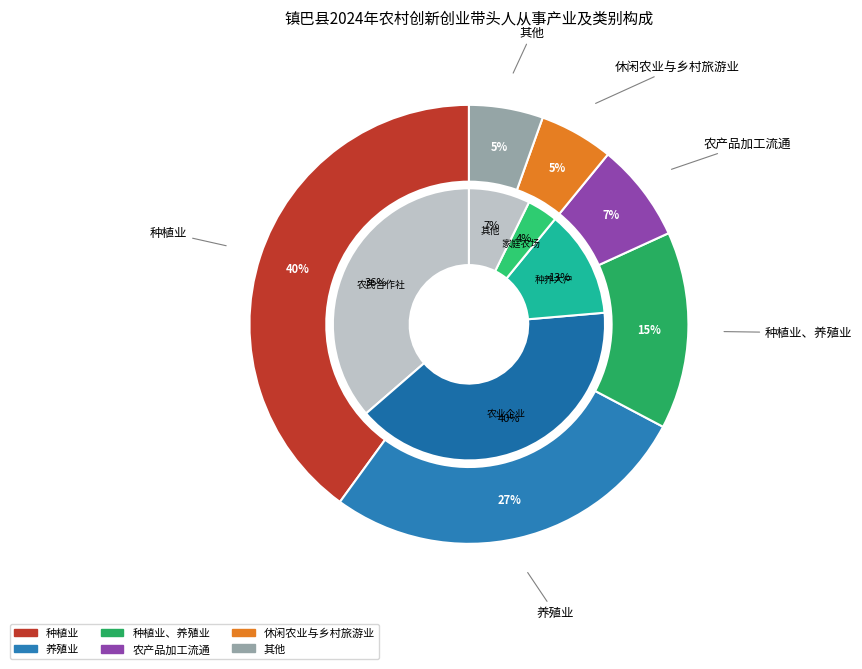

Count the number of slices in the pie.

6